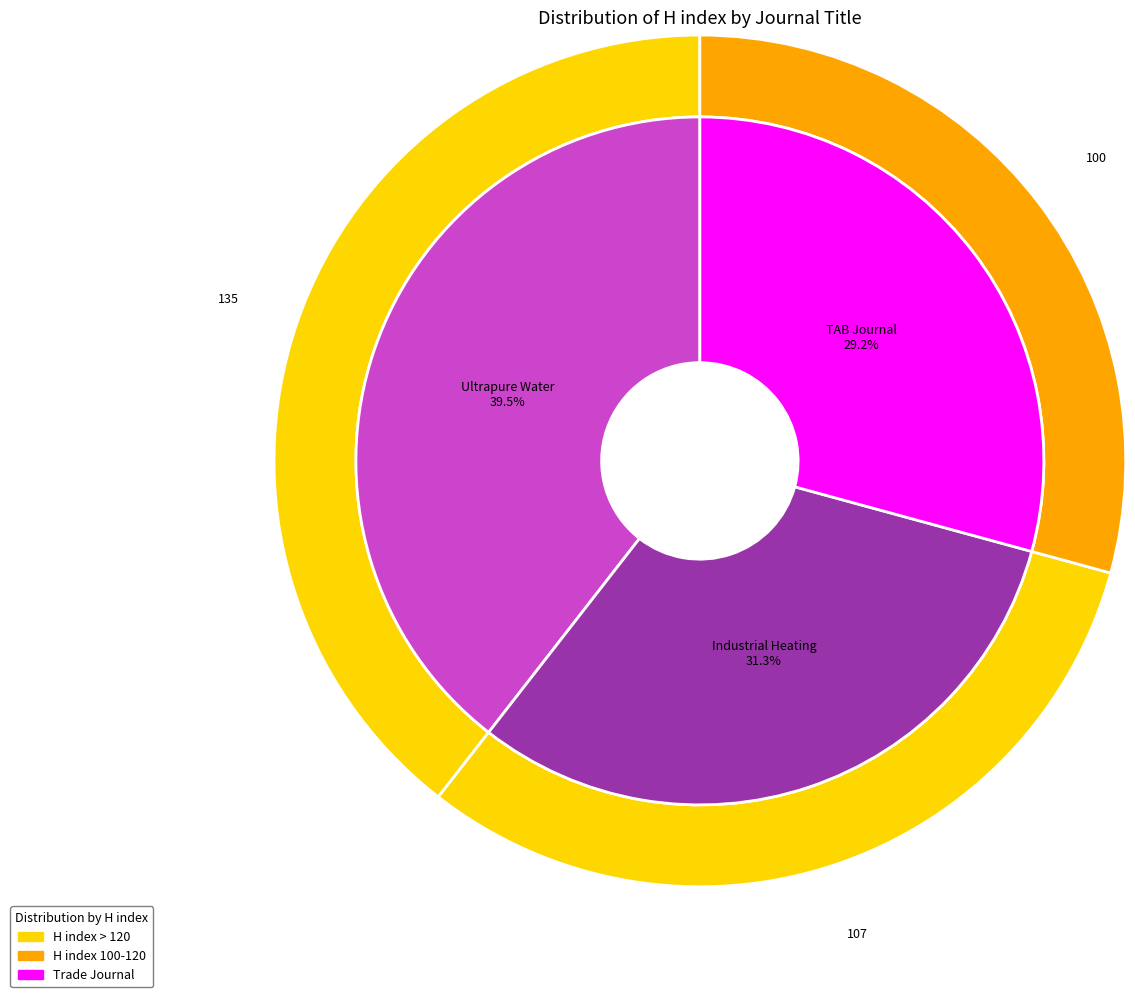

How many slices are in this pie chart?

3